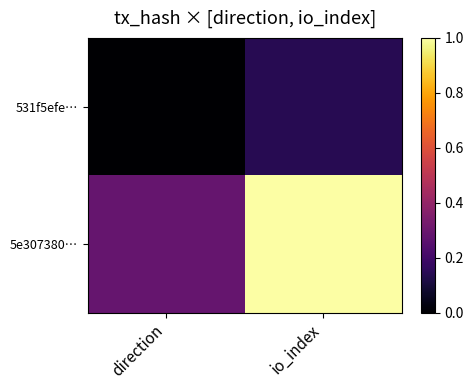

Rank the series by their average value, from lowest to highest.

531f5efe…, 5e307380…